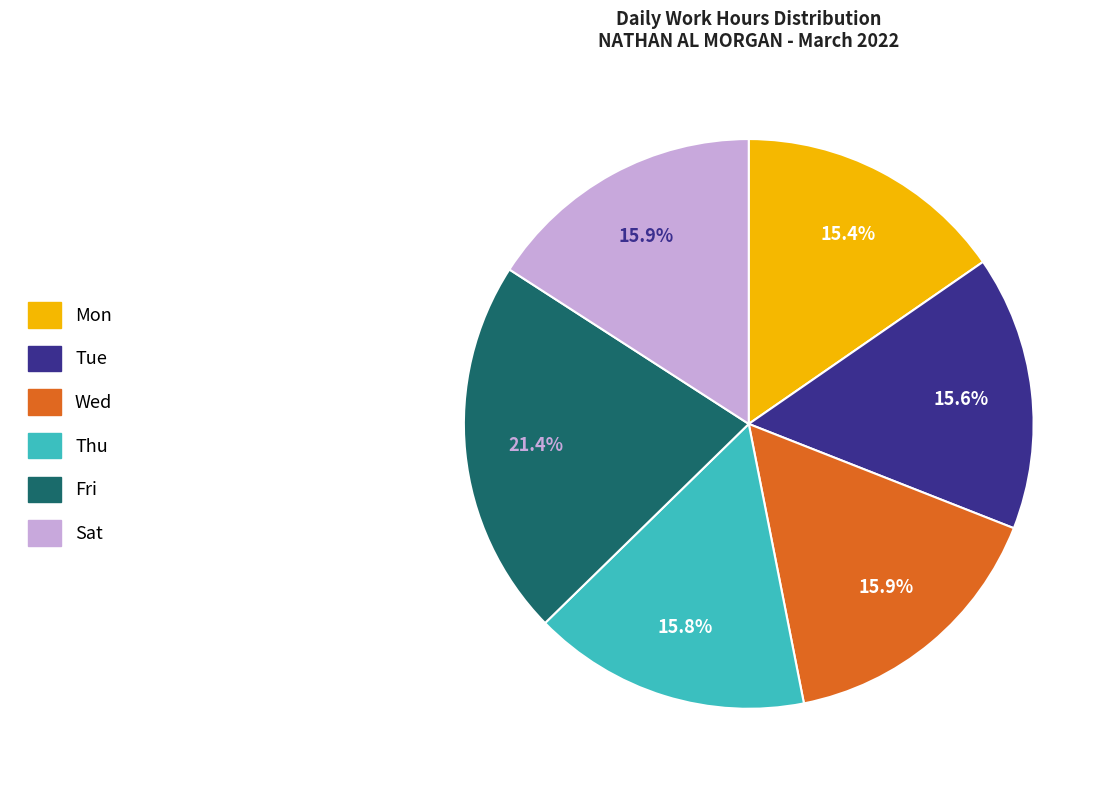

Does any single category account for the majority?

No